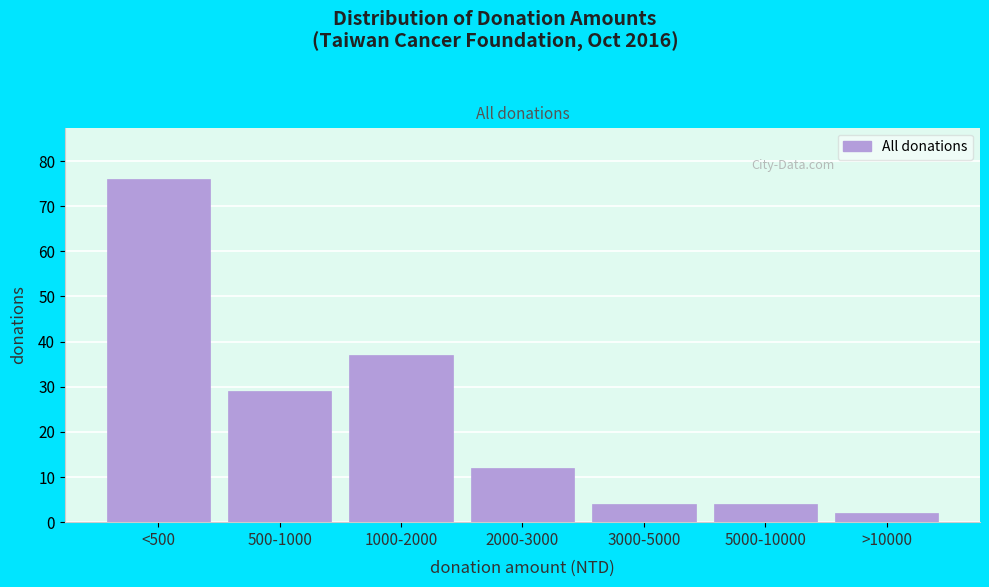

Reading left to right, extract all data points from this chart.

76	29	37	12	4	4	2